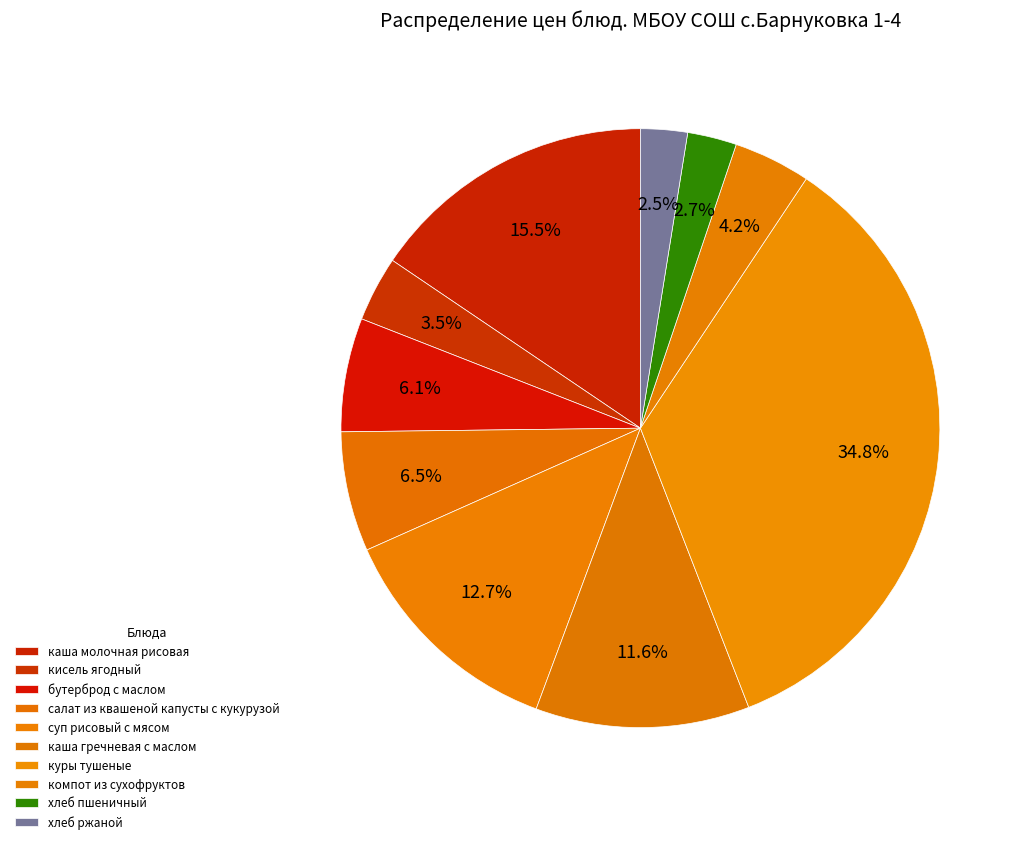

What percentage is NOT represented by каша гречневая с маслом?

88.4%